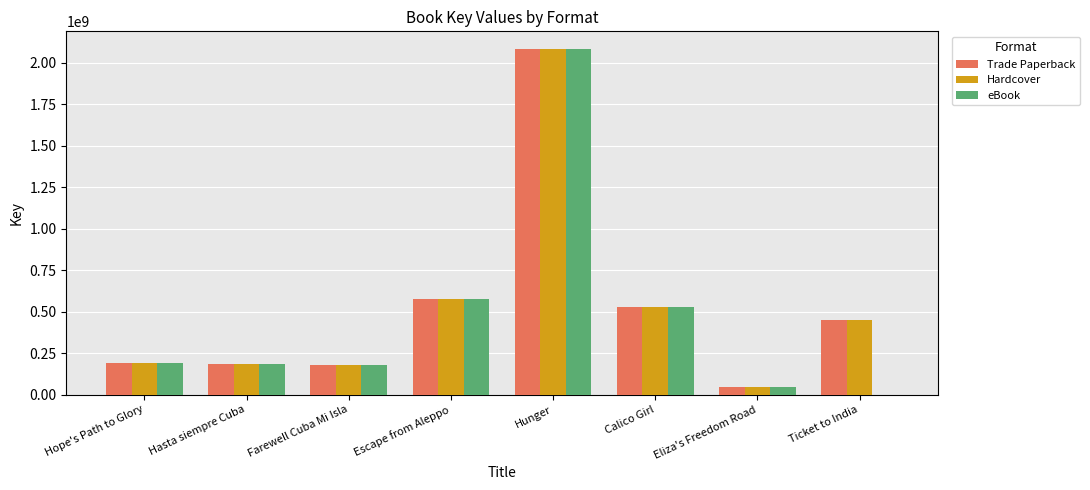

How many groups of bars are there?

8